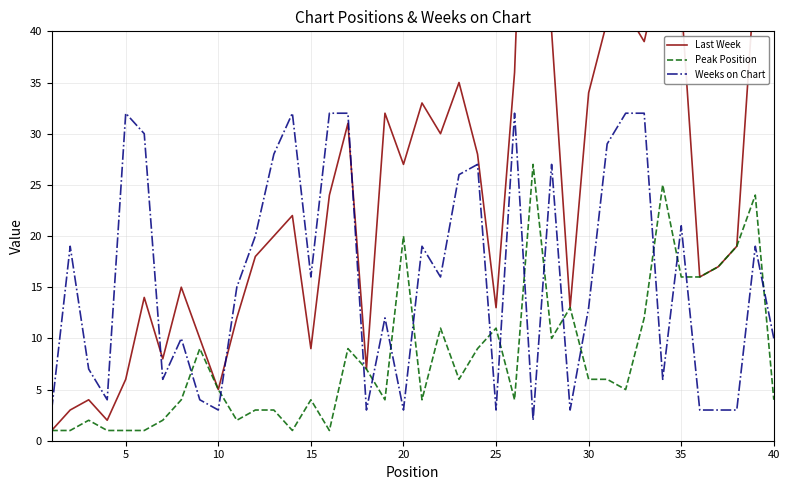

True or false: Weeks on Chart and Peak Position intersect in this chart.

True